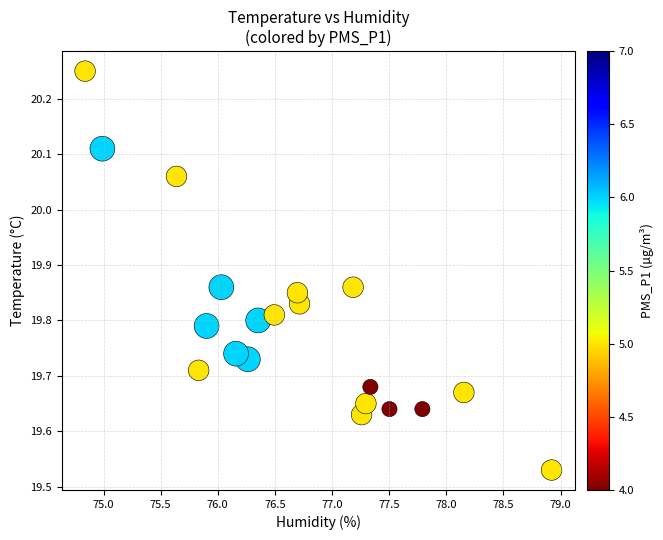

What is the range of X values (max minus min)?

4.1